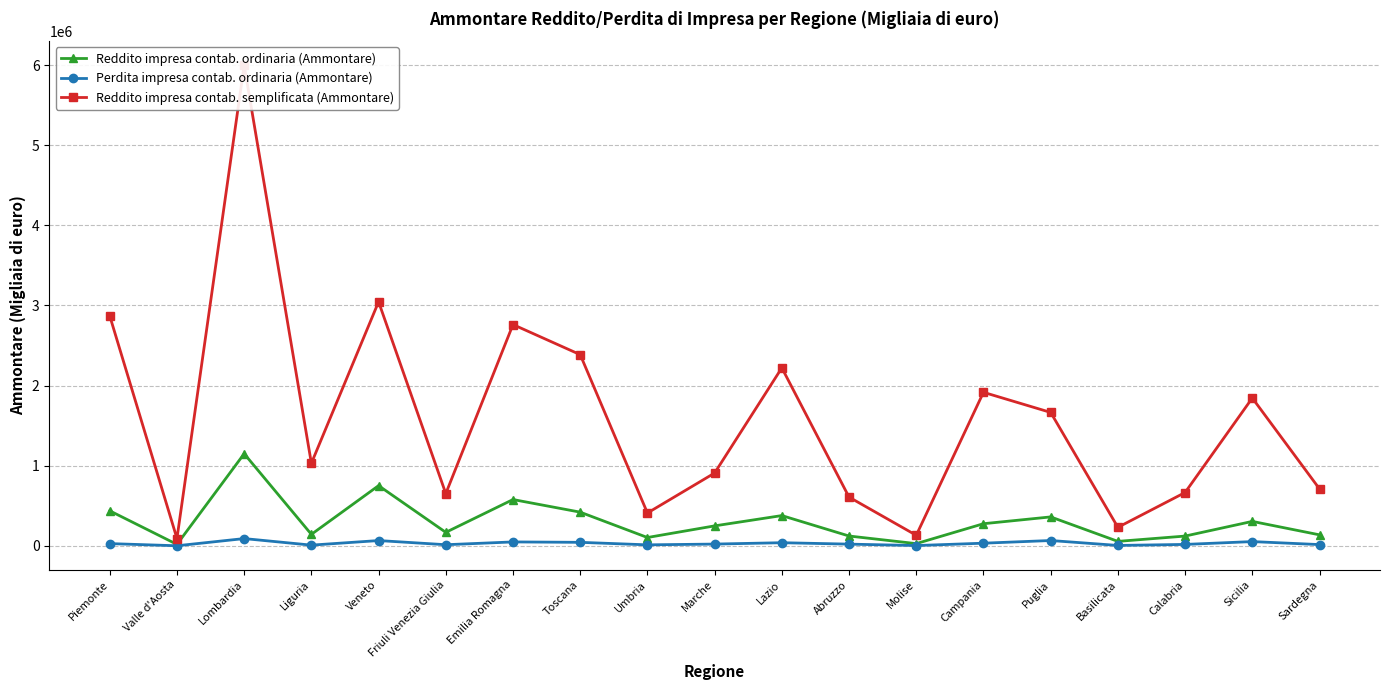

The value of Perdita impresa contab. ordinaria (Ammontare) at Molise is 3621. True or false?

True